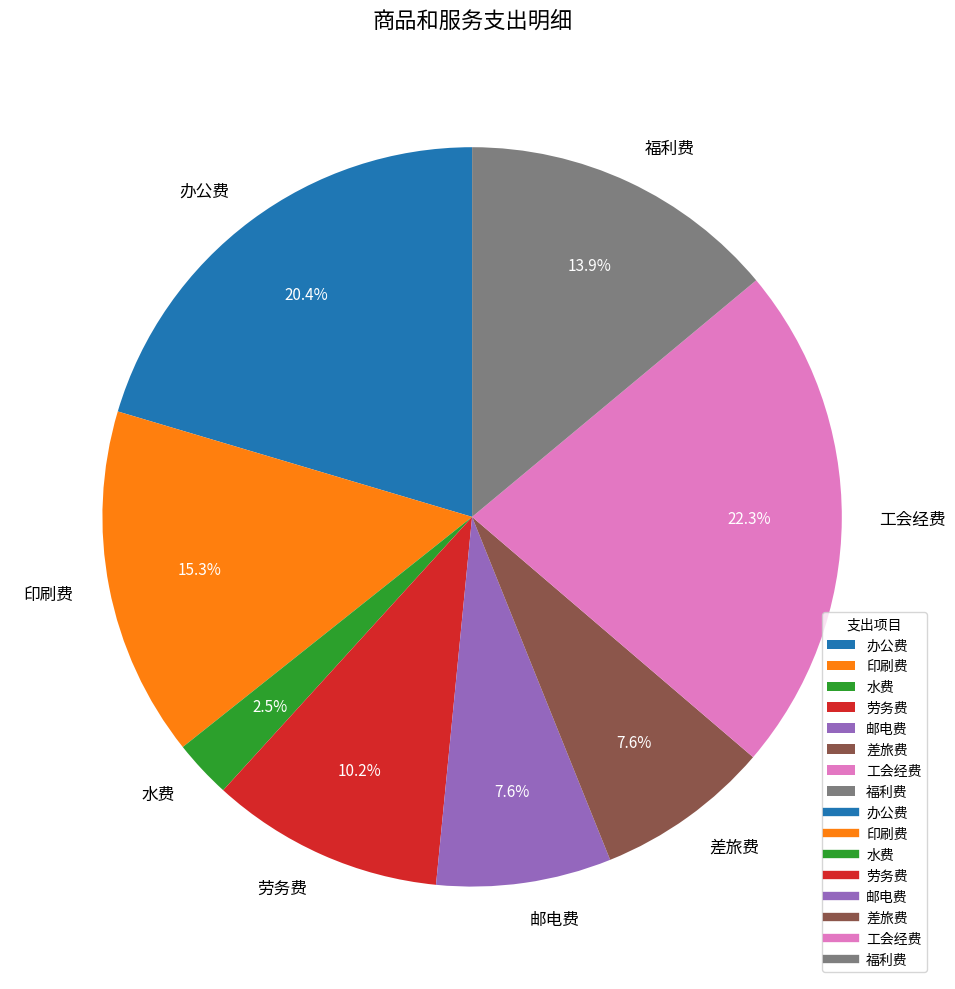

Is 差旅费 the majority of the pie?

No